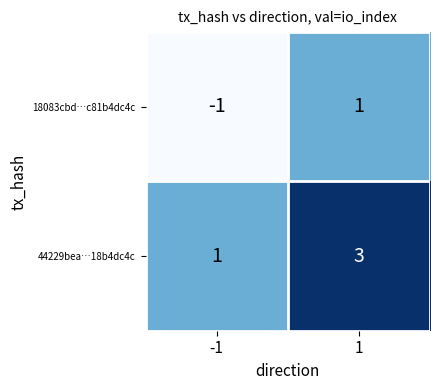

List the series in order of their peak value, lowest first.

18083cbd…c81b4dc4c, 44229bea…18b4dc4c